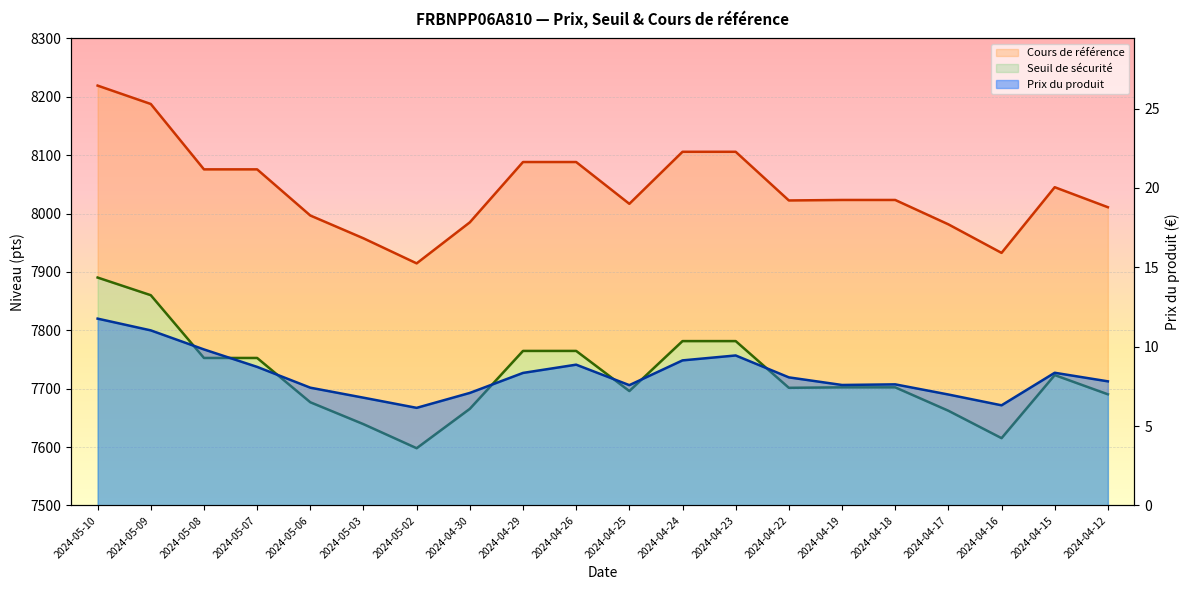

At which category is the sum across all series the highest?

2024-05-10